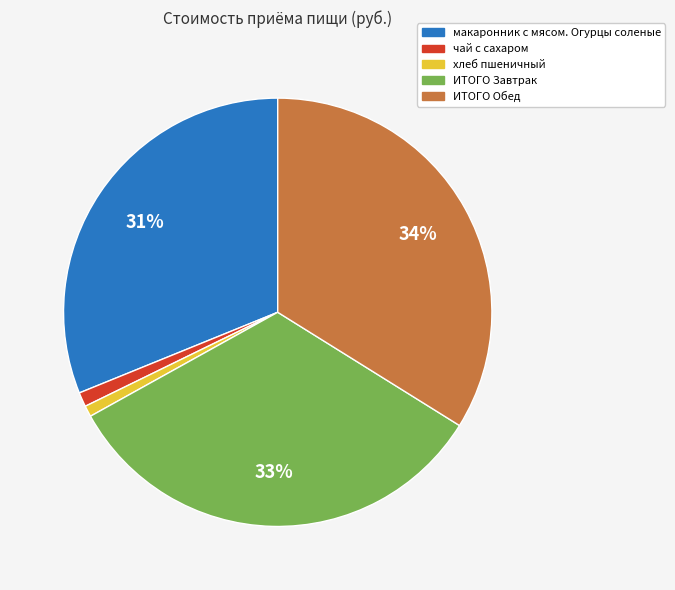

Is the sum of чай с сахаром and хлеб пшеничный greater than half?

No